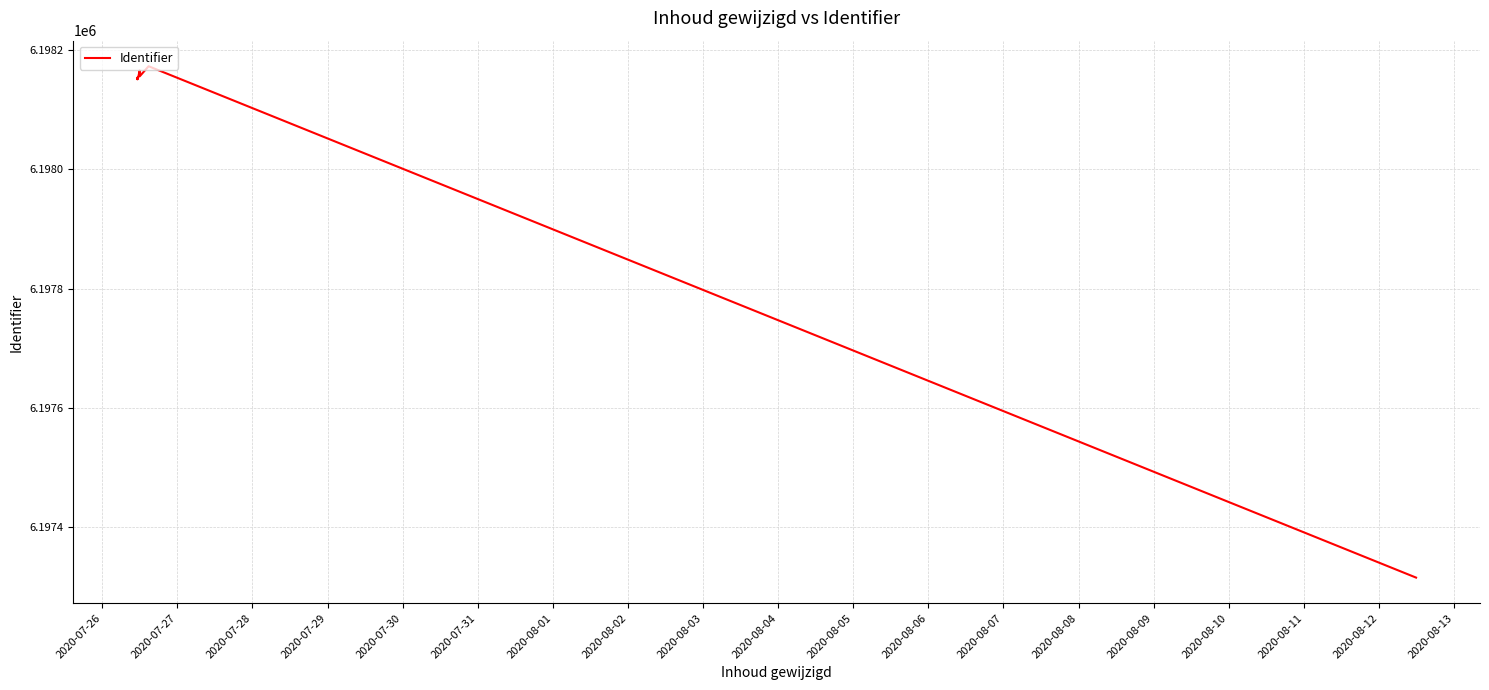

What is the difference between the maximum and minimum values?

858